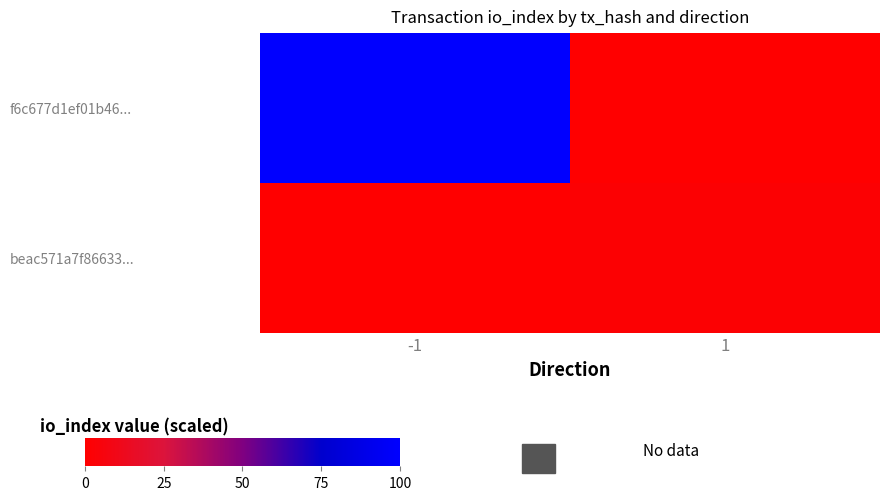

At how many categories does at least one series exceed 197?

1